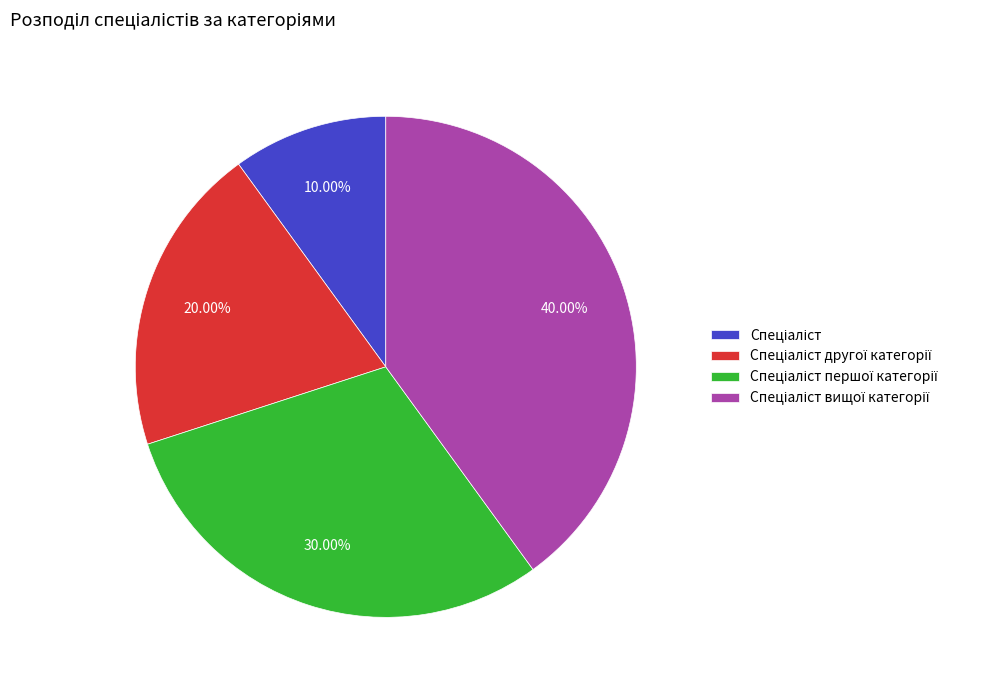

Is there a majority slice in this chart?

No